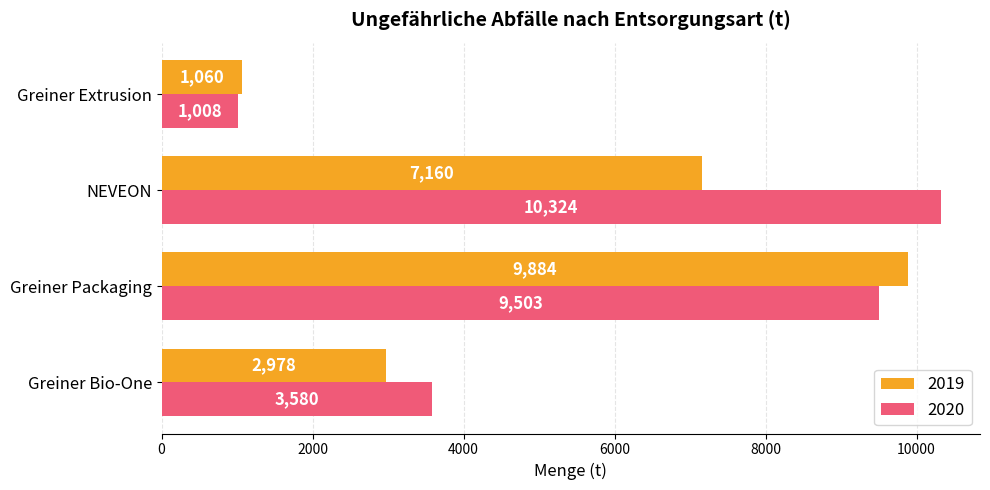

What is the difference between the maximum and minimum values in the 2020 series?

9316